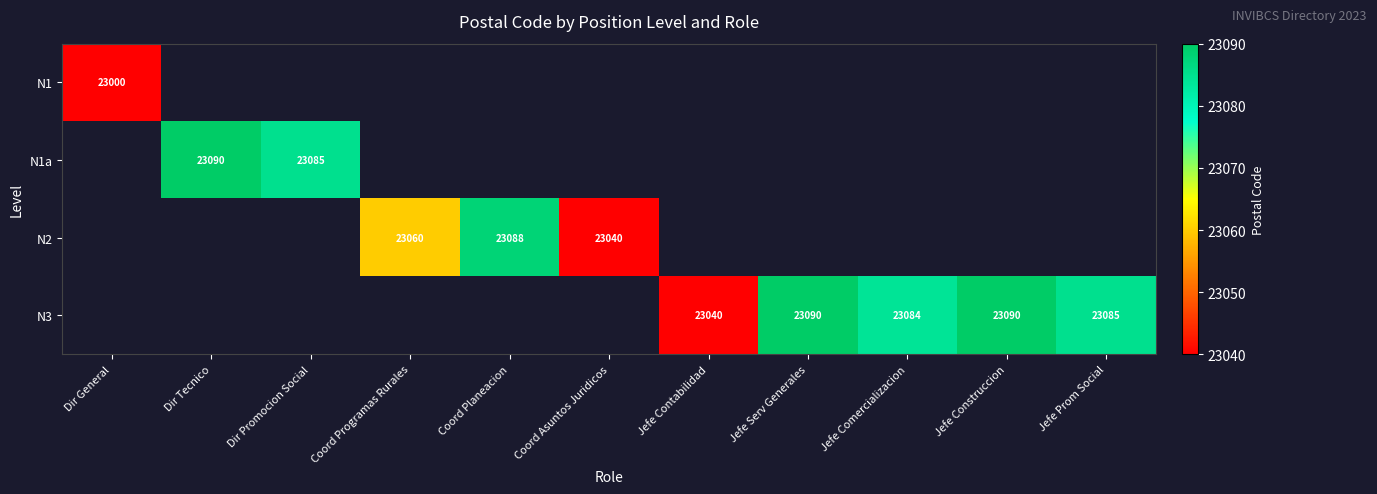

Is it true that N3 equals 23090 at Jefe Construccion?

True